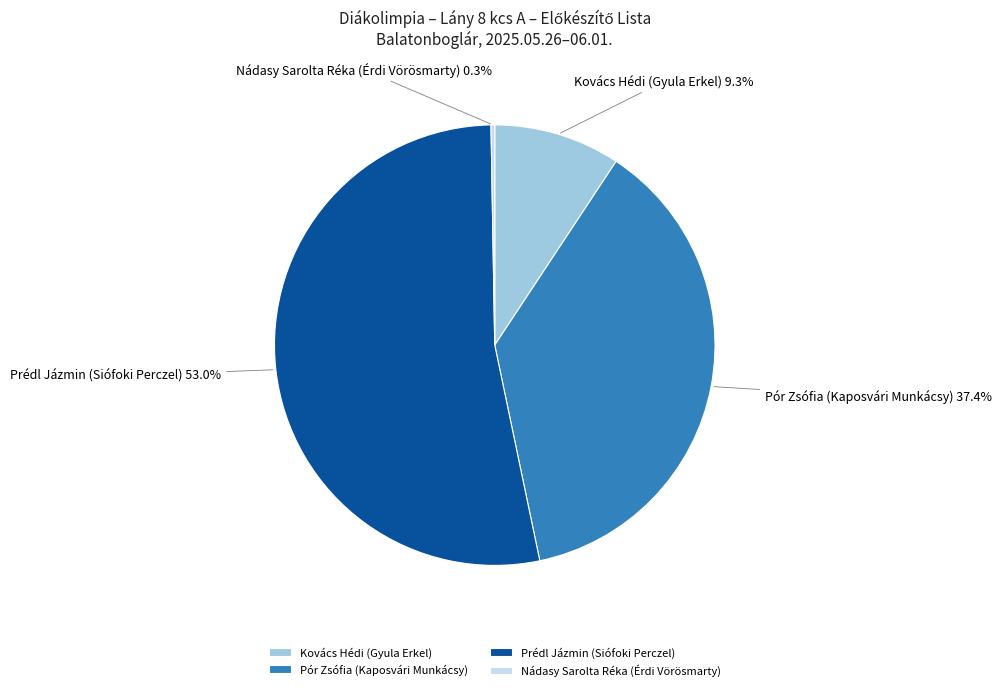

Which has a higher value, Kovács Hédi (Gyula Erkel) or Pór Zsófia (Kaposvári Munkácsy)?

Pór Zsófia (Kaposvári Munkácsy)